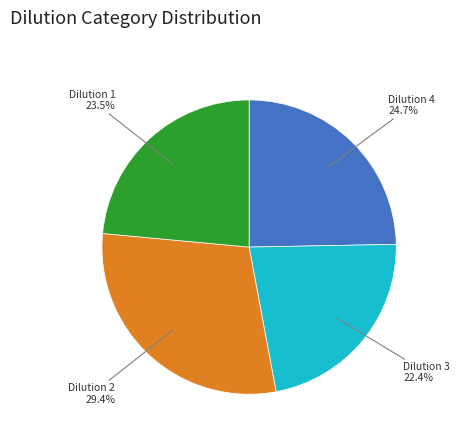

Is there any slice that represents more than half of the pie?

No